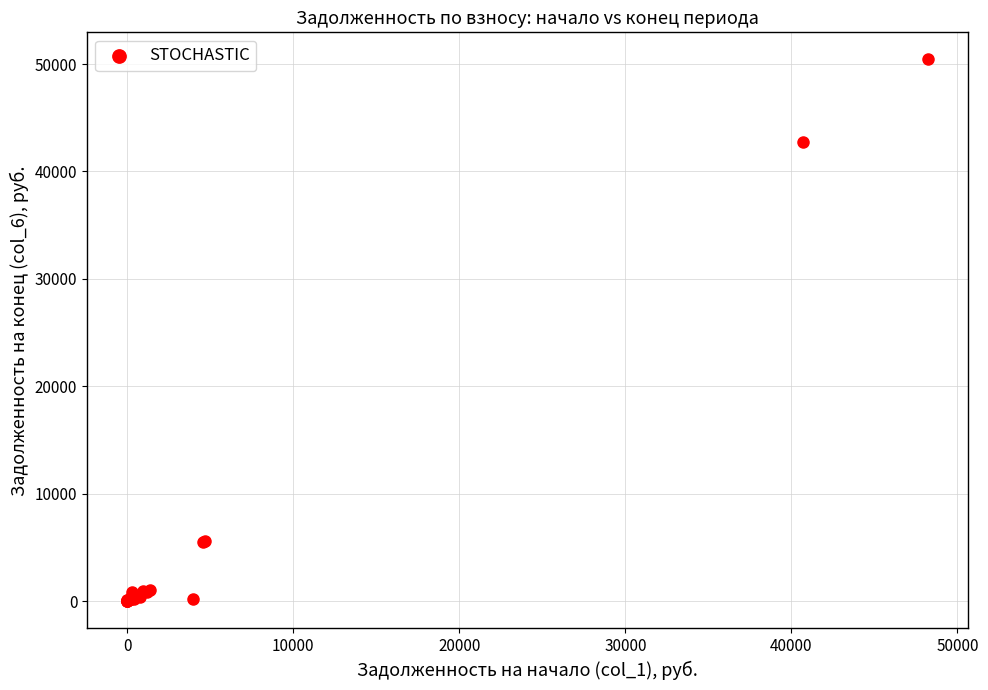

What Y value in the scatter plot is closest to 25213?

42733.9